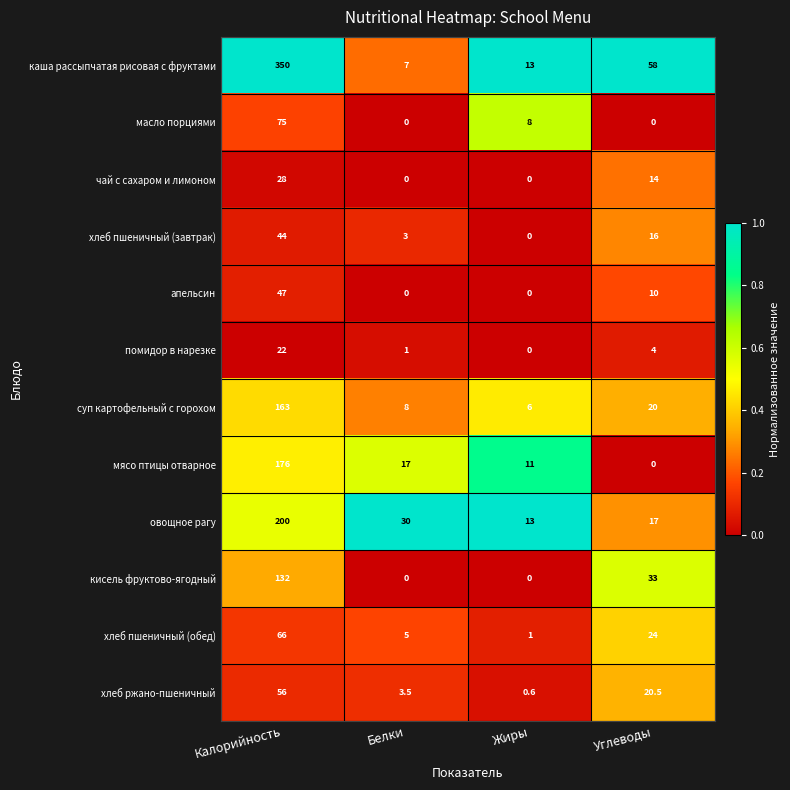

At which label is помидор в нарезке closest to 11?

Углеводы